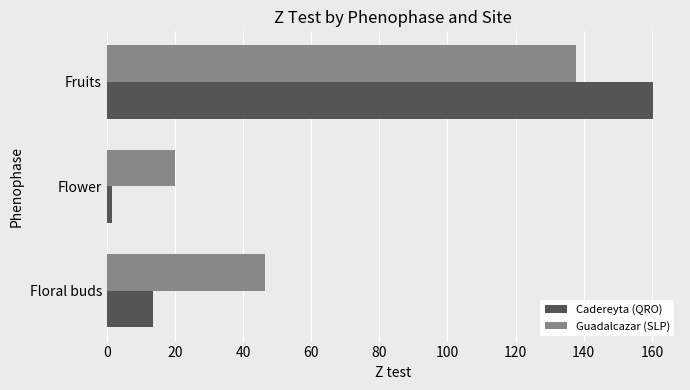

What is the sum of all Guadalcazar (SLP) values?

204.3